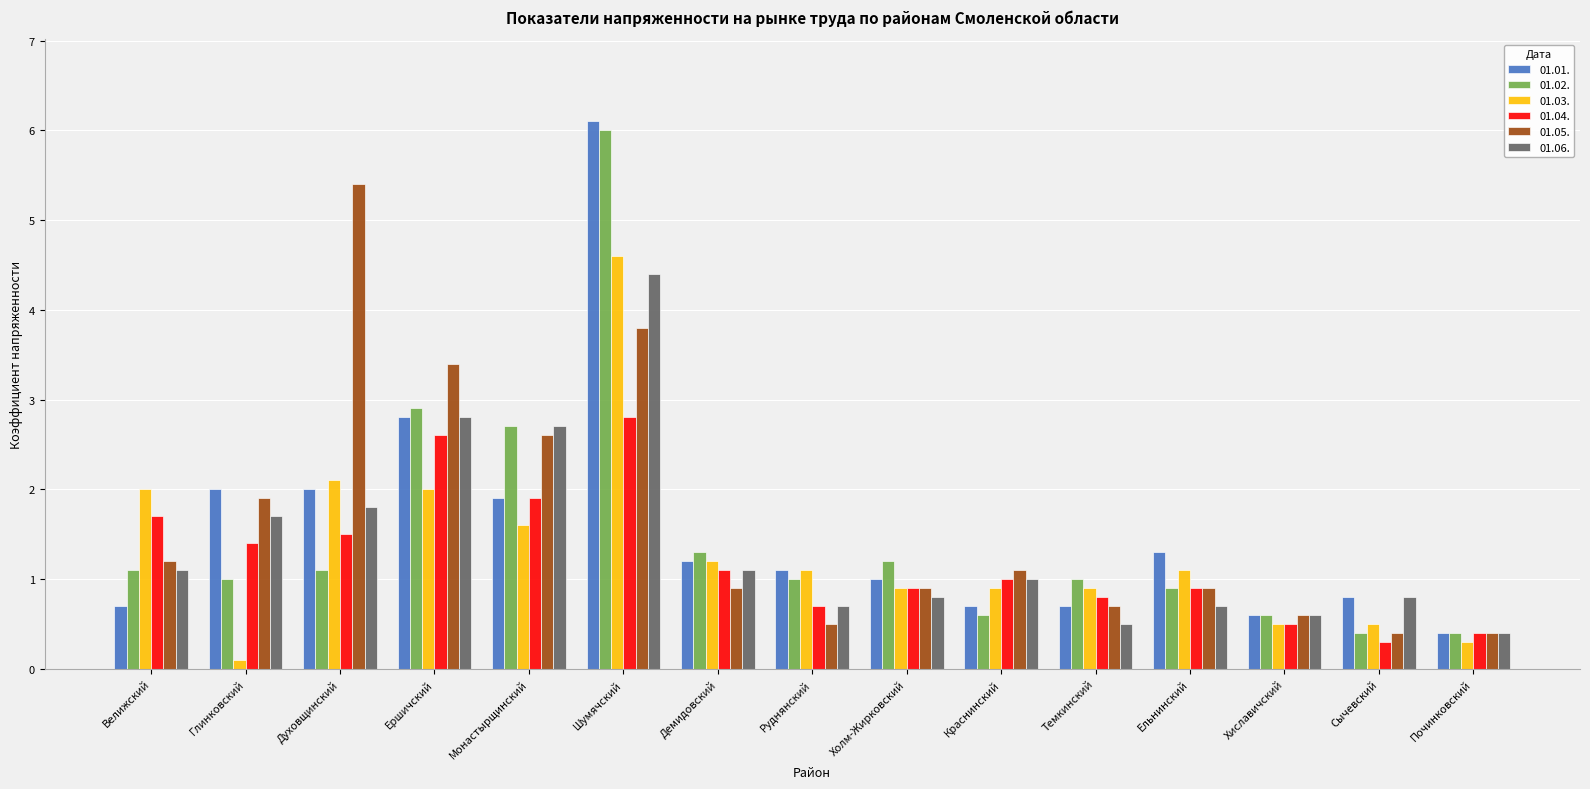

At which label is 01.05. closest to 2?

Глинковский